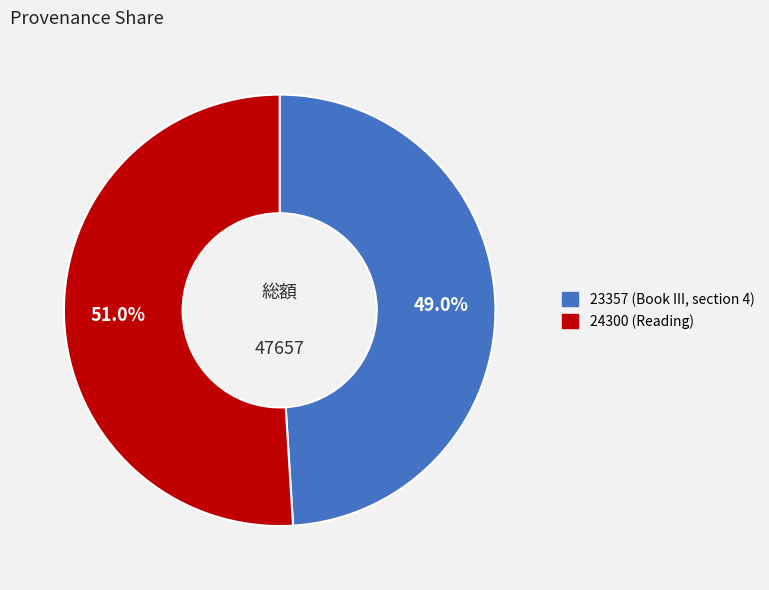

To the nearest percent, what is the difference between the largest and smallest slice percentages?

2%